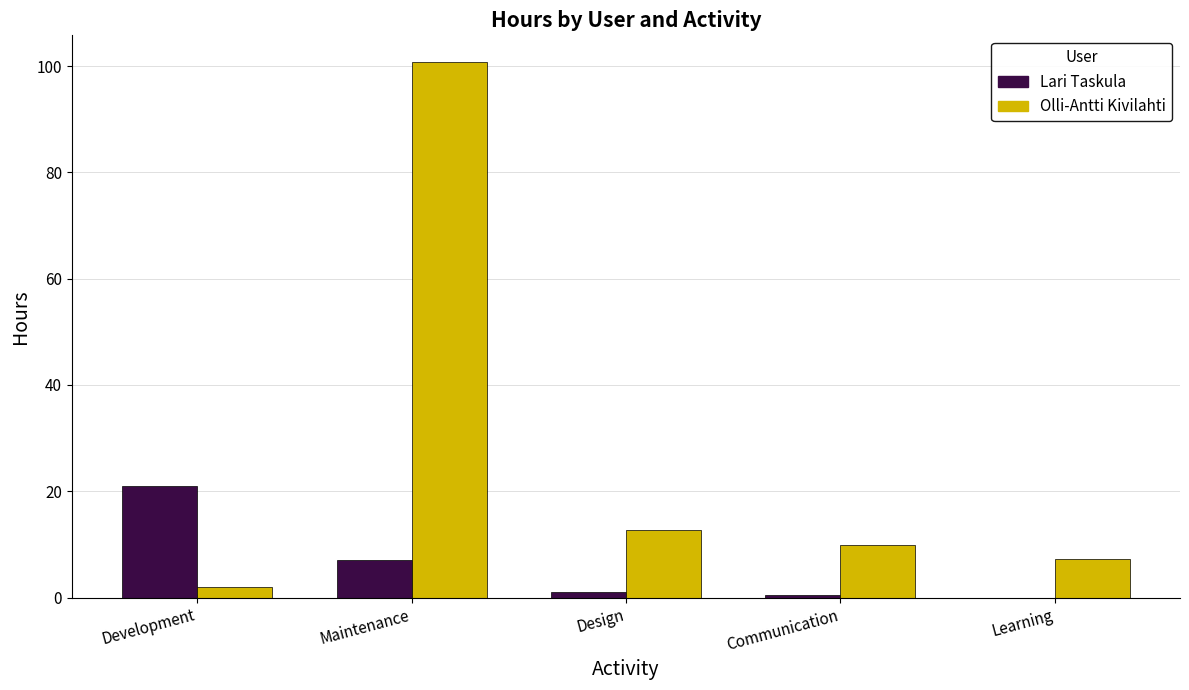

Reading left to right, transcribe all the data shown in this chart.

Lari Taskula: Development=21.0	Maintenance=7.0	Design=1.0	Communication=0.5	Learning=0.0
Olli-Antti Kivilahti: Development=2.0	Maintenance=100.8	Design=12.8	Communication=9.9	Learning=7.3